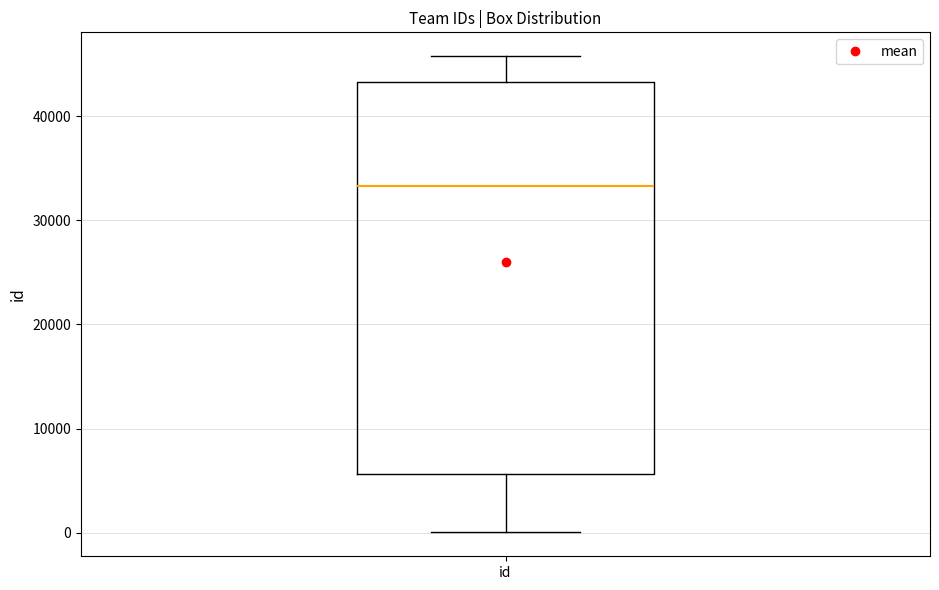

Where does the lower whisker of the box for id end on the y-axis? The values are not printed on the chart, so give them approximately, as read against the axis.

0